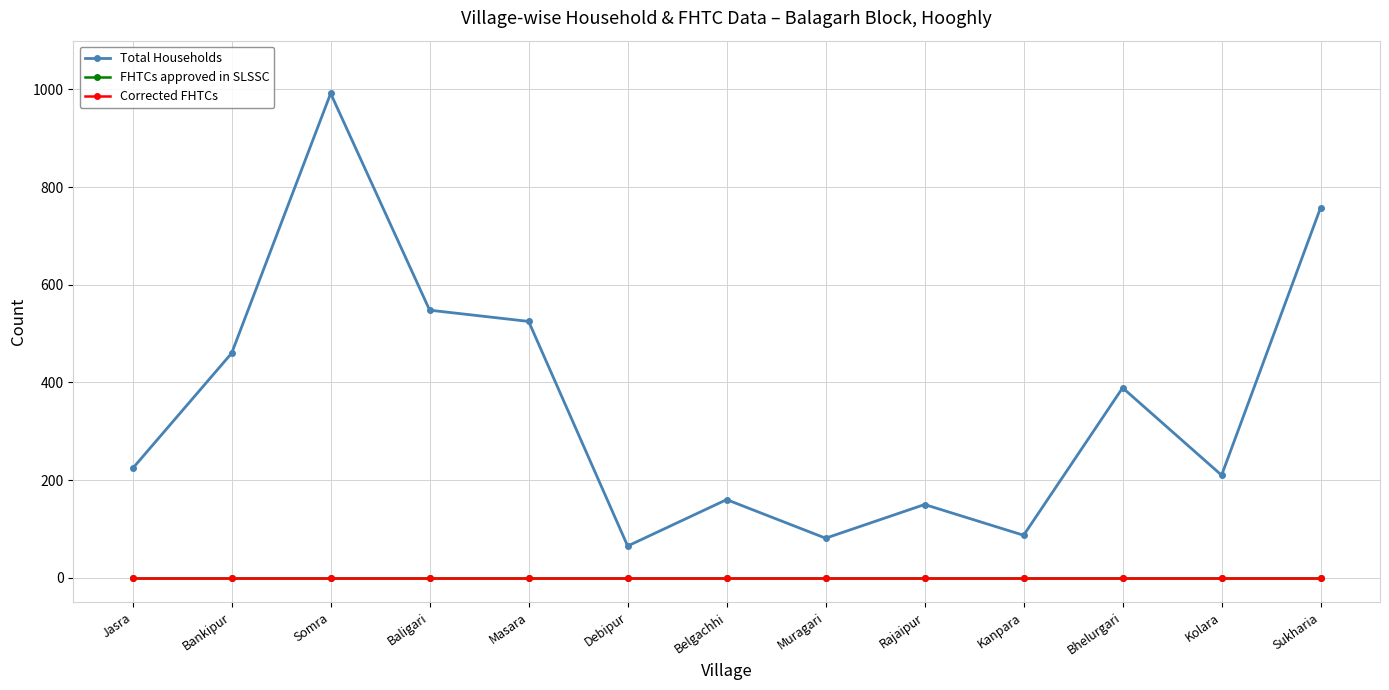

True or false: Total Households and FHTCs approved in SLSSC intersect in this chart.

False